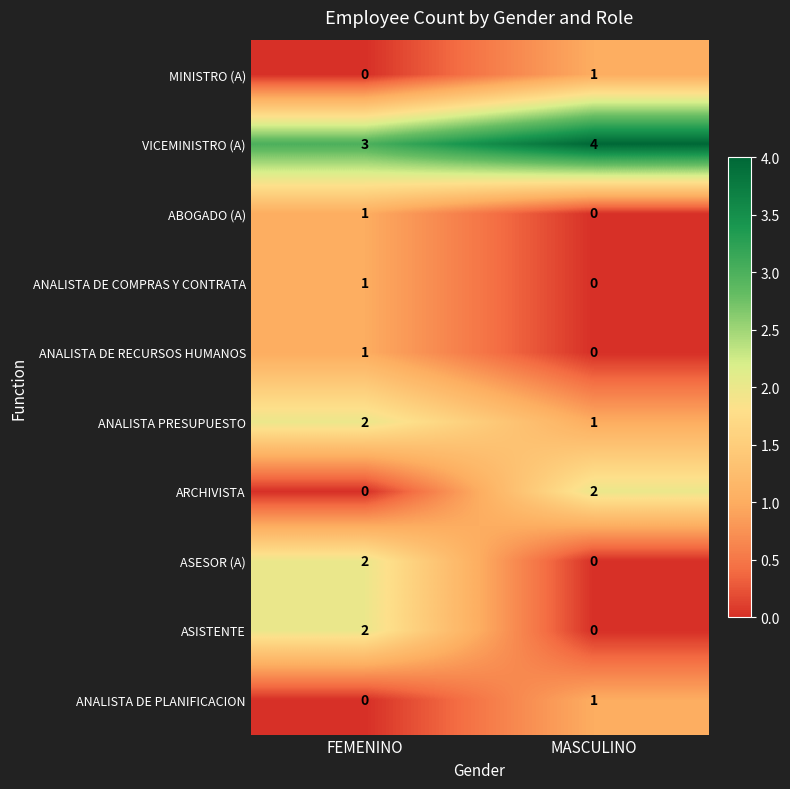

Is the value of VICEMINISTRO (A) at FEMENINO greater than the value of ANALISTA PRESUPUESTO at MASCULINO?

Yes